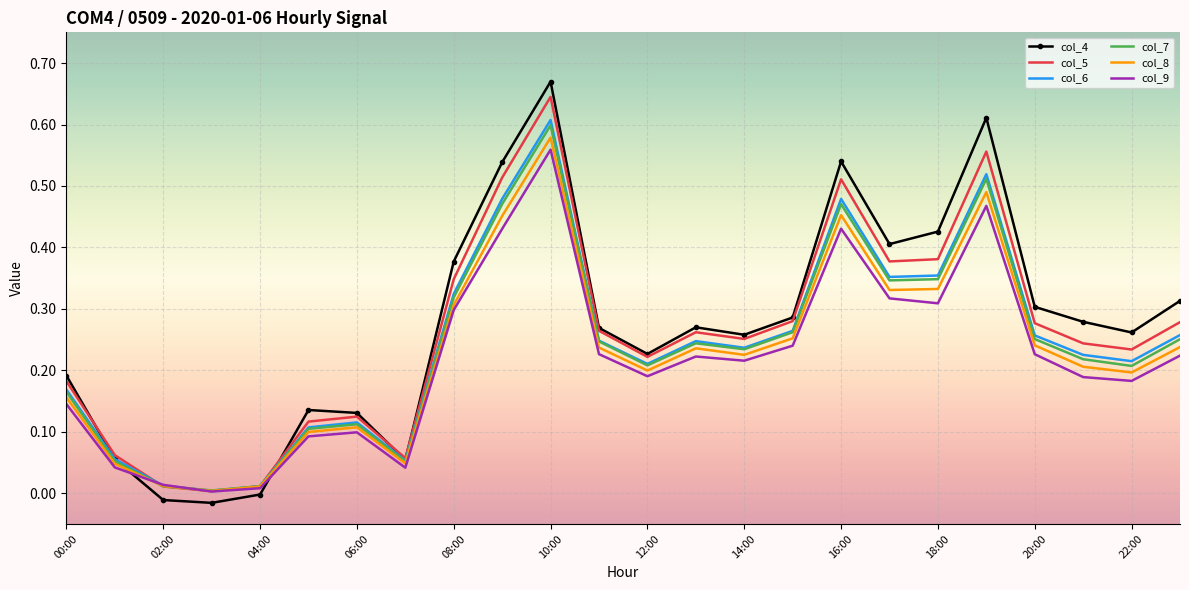

Which series has the widest spread of values?

col_4